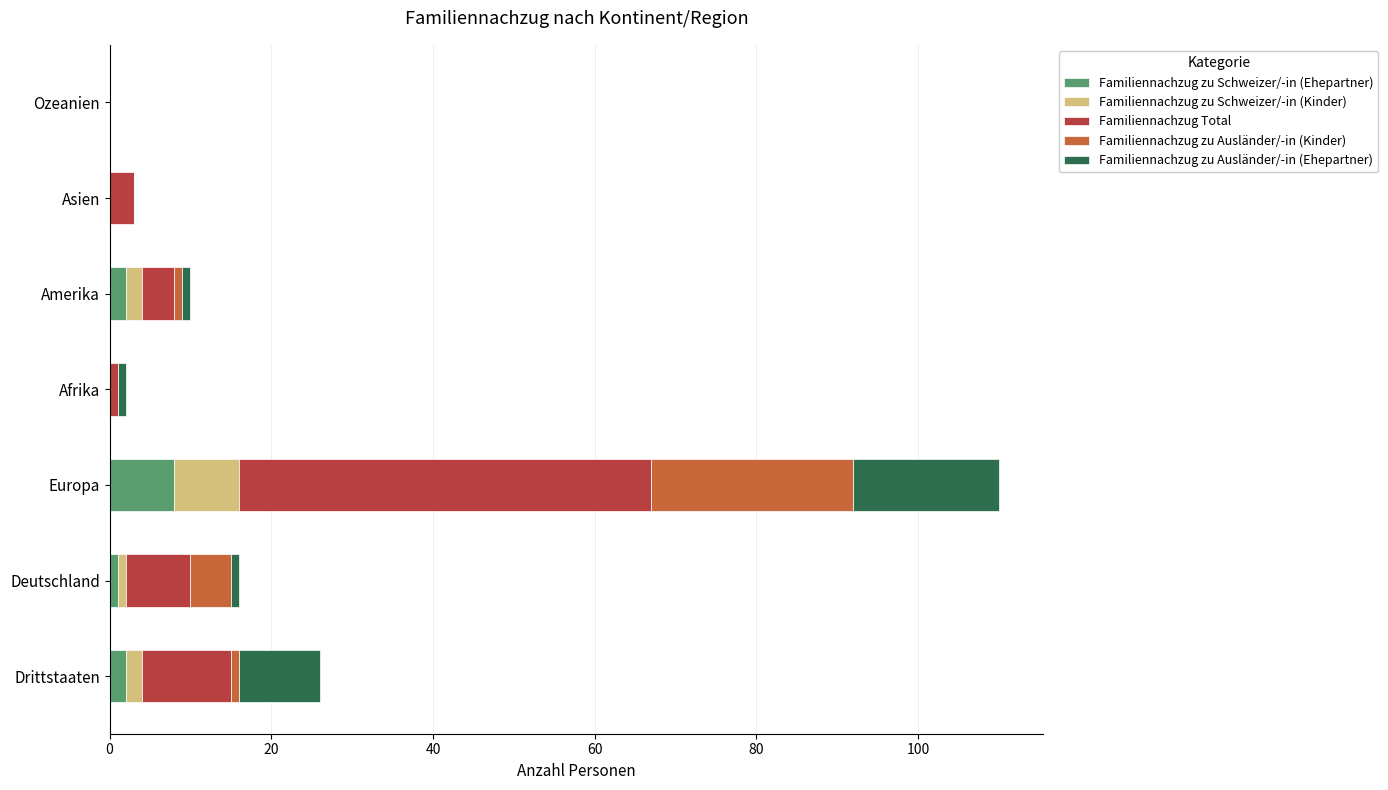

At which label does Familiennachzug zu Schweizer/-in (Ehepartner) reach its peak?

Europa